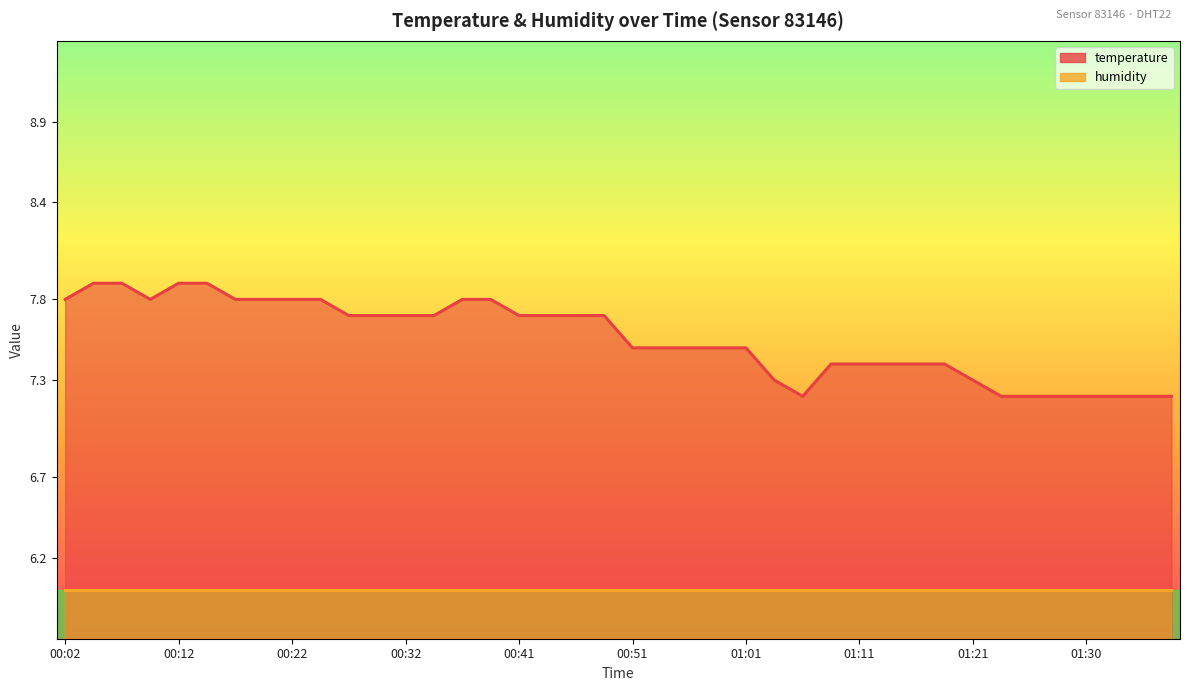

The chart shows a value of 7.3 at 01:21. True or false?

True